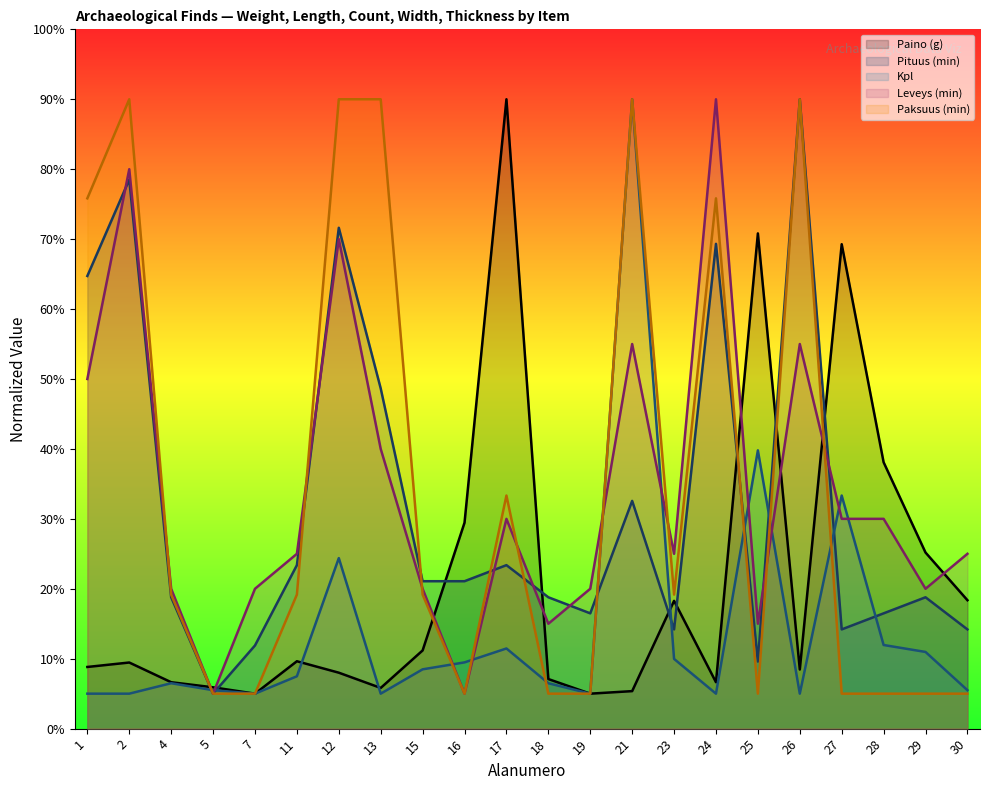

How many interior local peaks does the Pituus (min) series have?

7